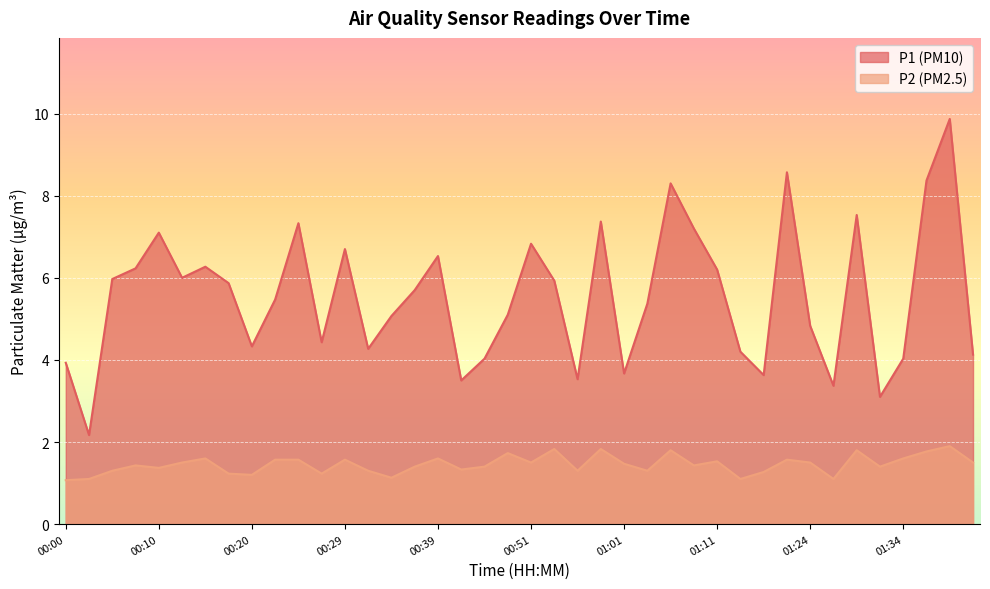

What is the sum of all P2 values?

58.1